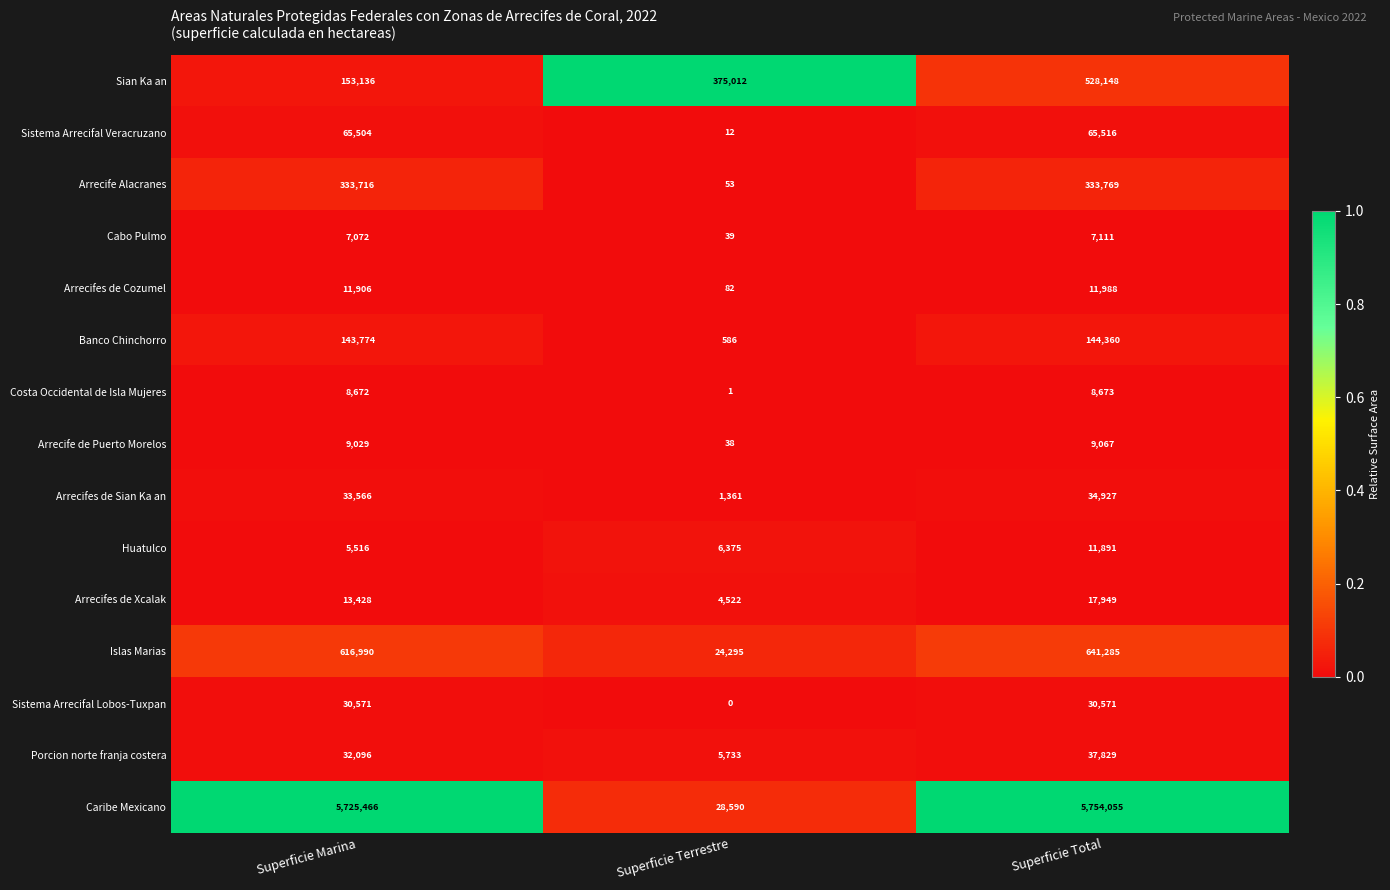

The Arrecifes de Cozumel series shows 30 at Superficie Terrestre. True or false?

False